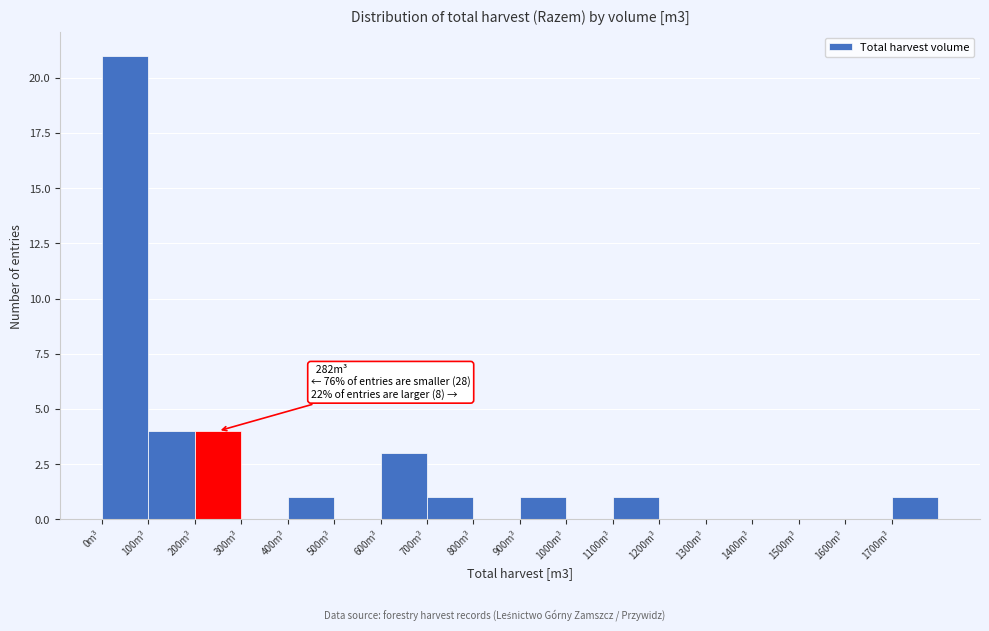

Over which range of the x-axis is the bar tallest?

0 to 100